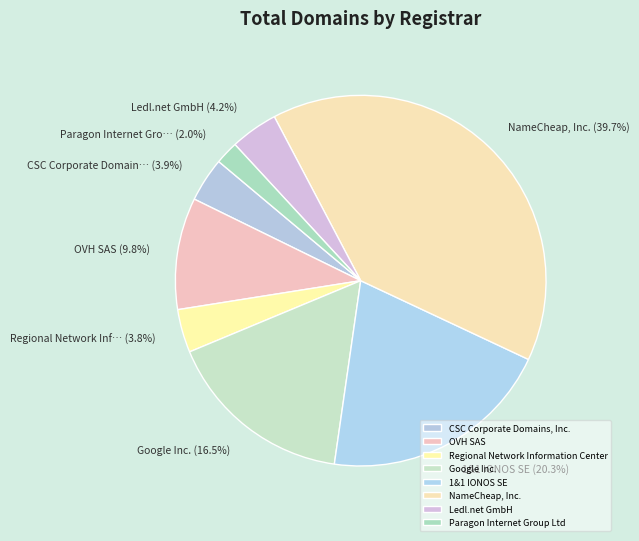

True or false: Paragon Internet Group Ltd accounts for 2% of the total.

True